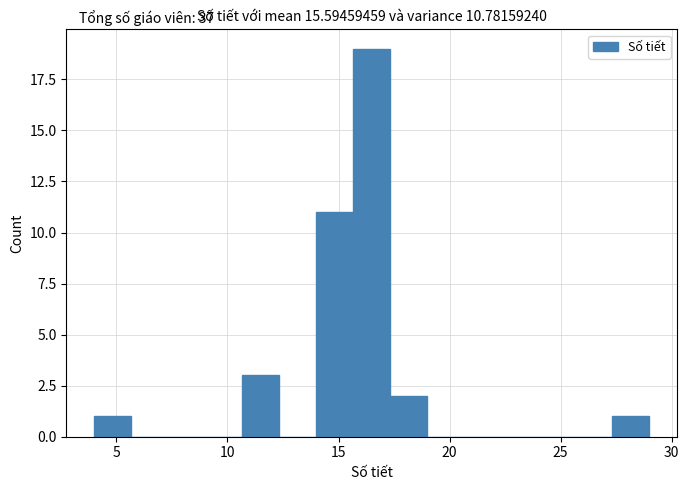

Read against the x-axis, roughly where is the centre of the tallest bar?

16.5